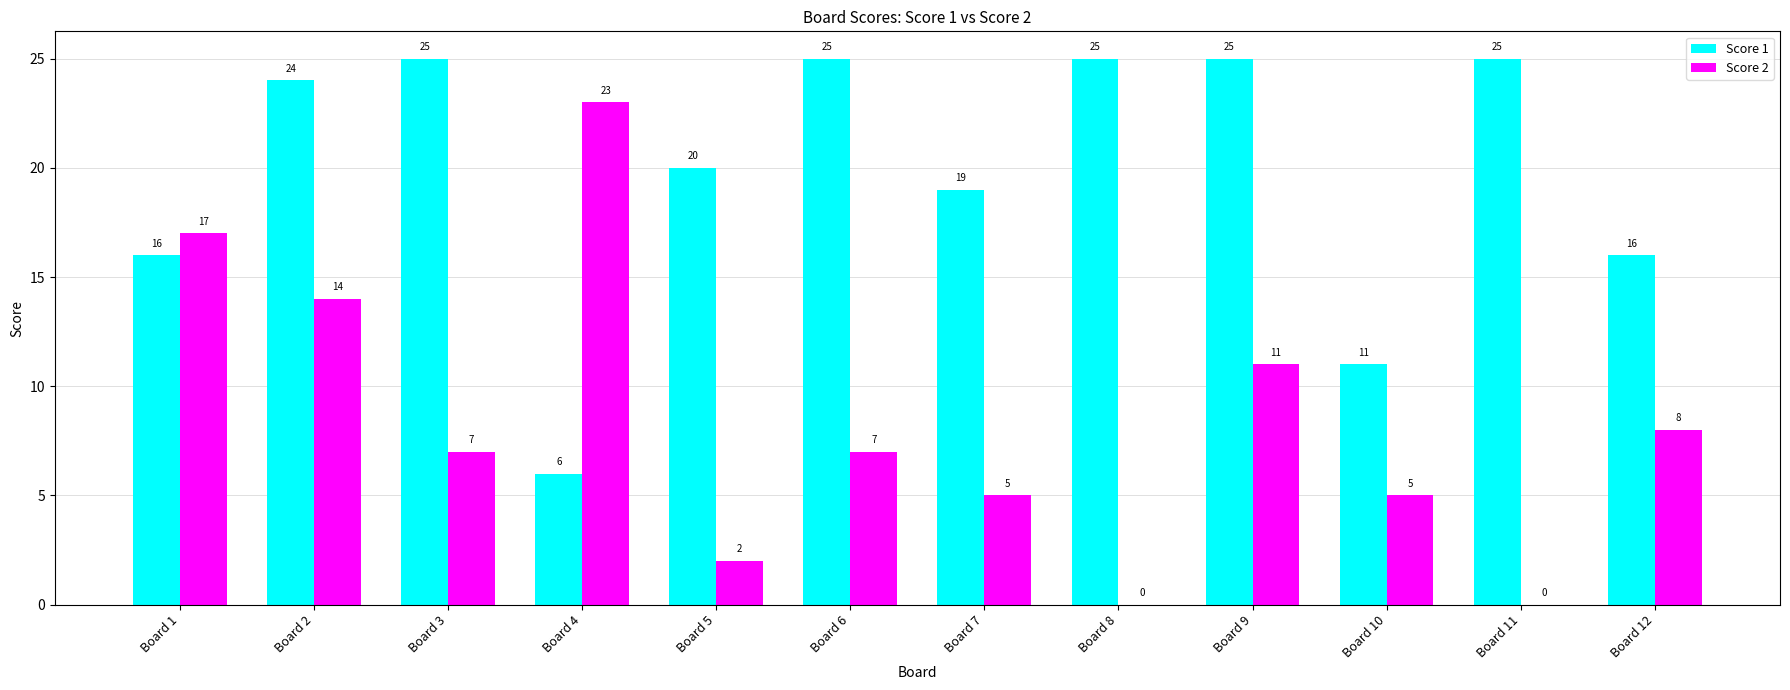

What is the spread (max minus min) of values at Board 11?

25